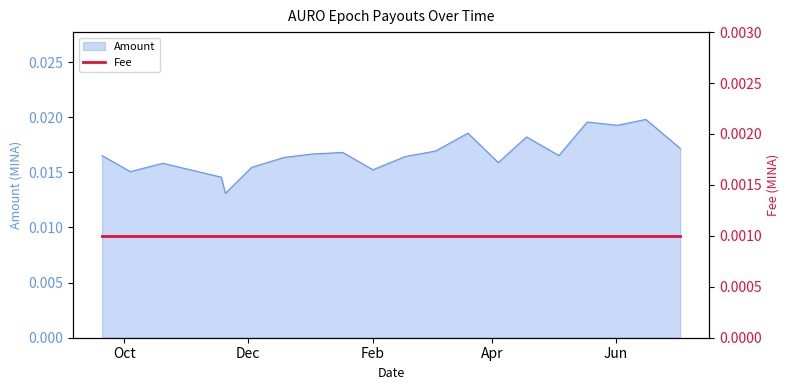

Rank the categories by value from lowest to highest.

2022-11-20, 2022-11-18, 2022-10-04, 2023-02-01, 2022-12-03, 2022-10-20, 2023-04-04, 2022-12-19, 2023-02-17, 2022-09-20, 2023-05-04, 2023-01-02, 2023-01-17, 2023-03-04, 2023-07-03, 2023-04-18, 2023-03-20, 2023-06-02, 2023-05-18, 2023-06-16